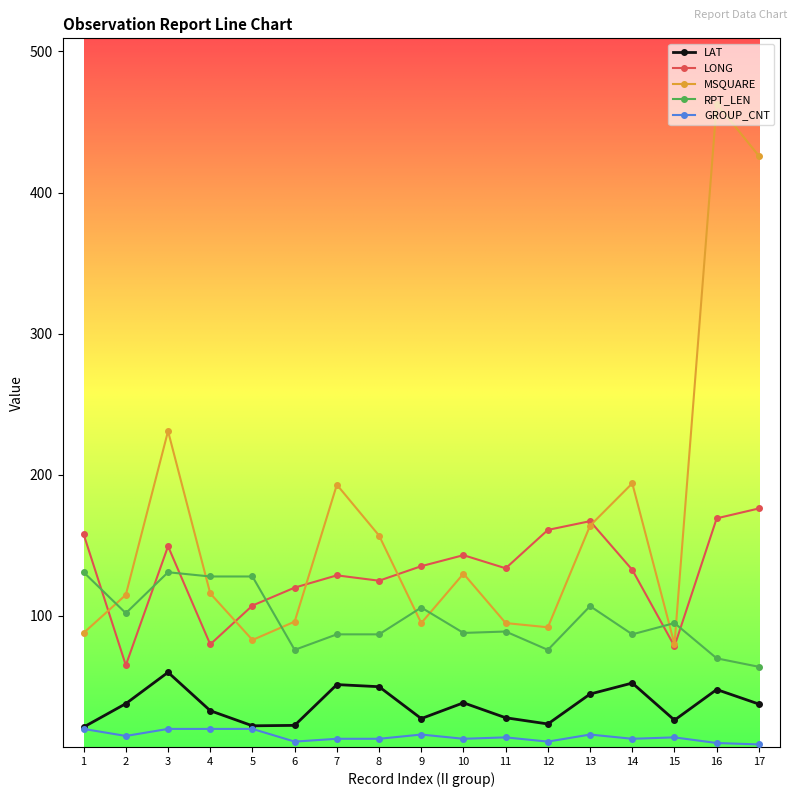

What is the value of the GROUP_CNT point at the 9th from the left?

16.0